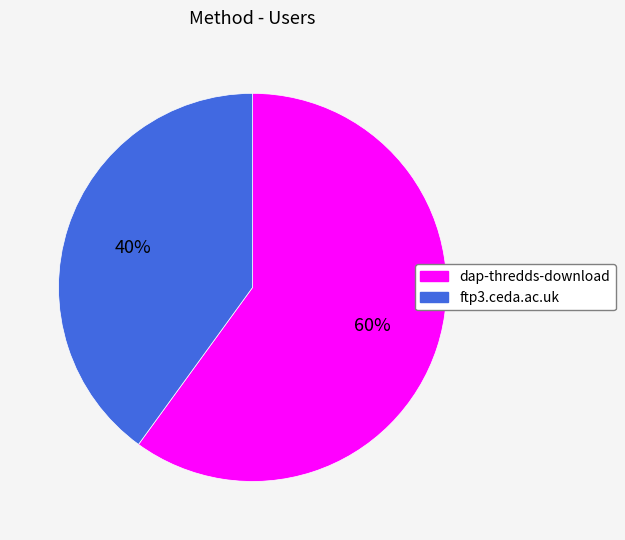

What is the ratio of the value at ftp3.ceda.ac.uk to the value at dap-thredds-download?

0.7